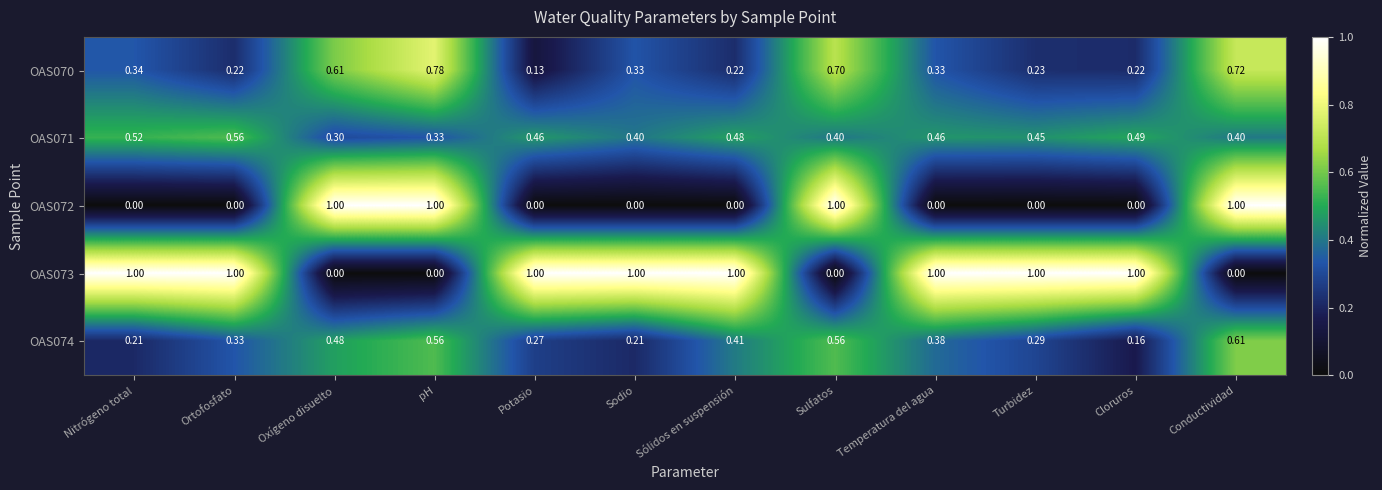

At how many categories does at least one series exceed 0?

12